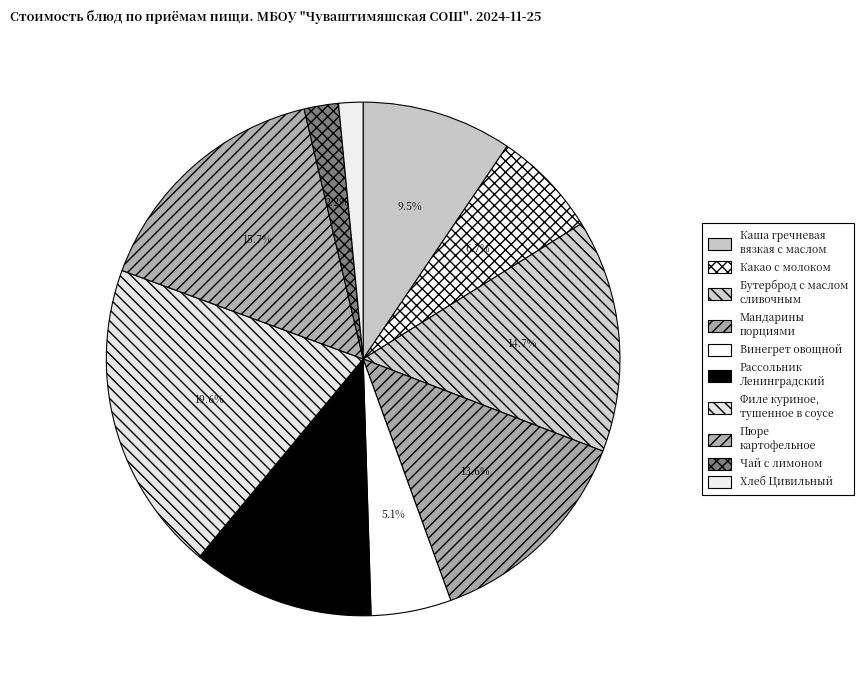

Count the number of slices in the pie.

10